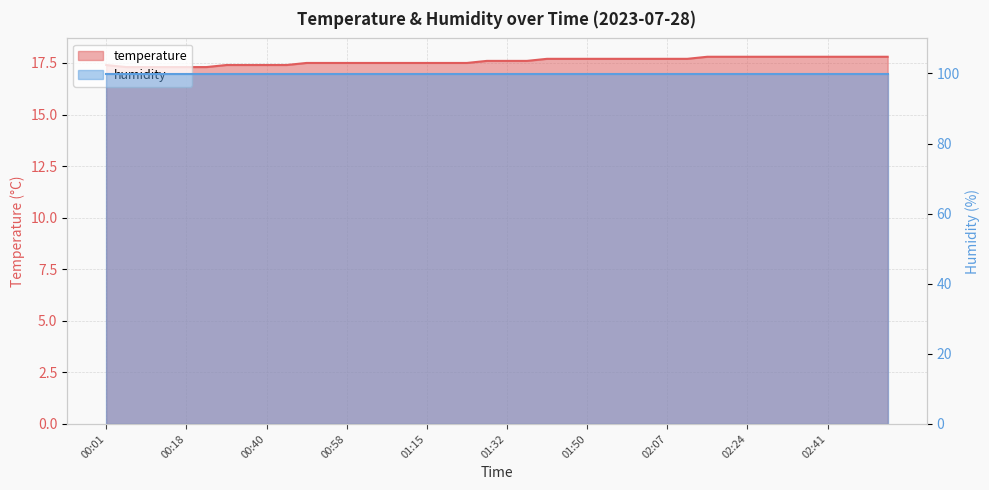

List the labels in order of value, smallest first.

00:05, 00:09, 00:14, 00:18, 00:27, 00:01, 00:32, 00:36, 00:40, 00:45, 00:49, 00:53, 00:58, 01:02, 01:06, 01:11, 01:15, 01:19, 01:24, 01:28, 01:32, 01:37, 01:41, 01:45, 01:50, 01:54, 01:58, 02:03, 02:07, 02:11, 02:15, 02:20, 02:24, 02:28, 02:33, 02:37, 02:41, 02:46, 02:50, 02:54